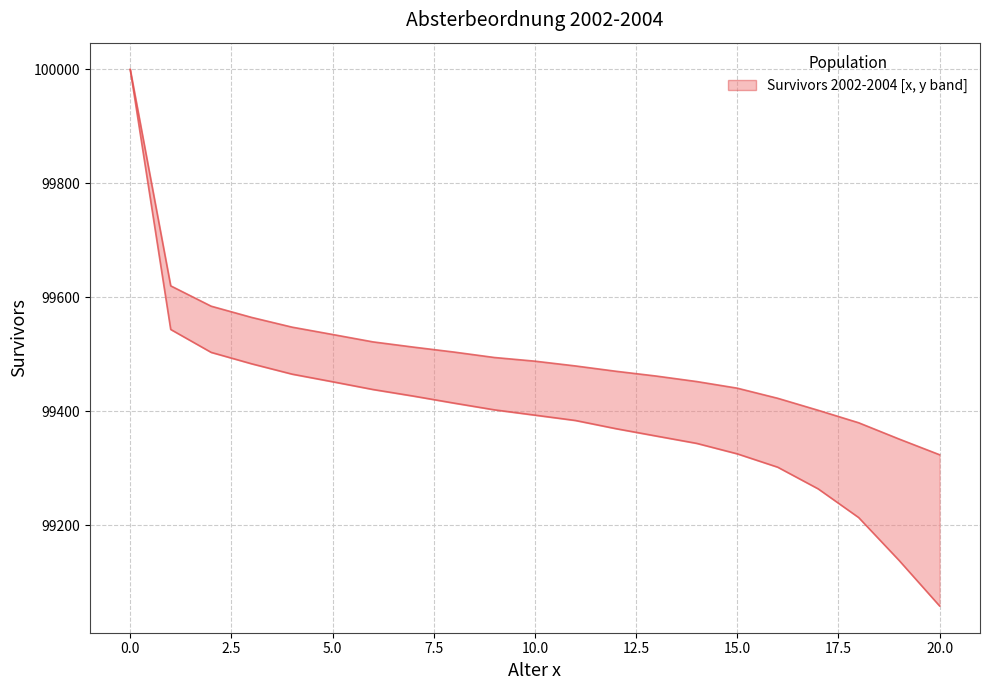

True or false: 2002-2004 (x) has more than 1 interior local peaks.

False